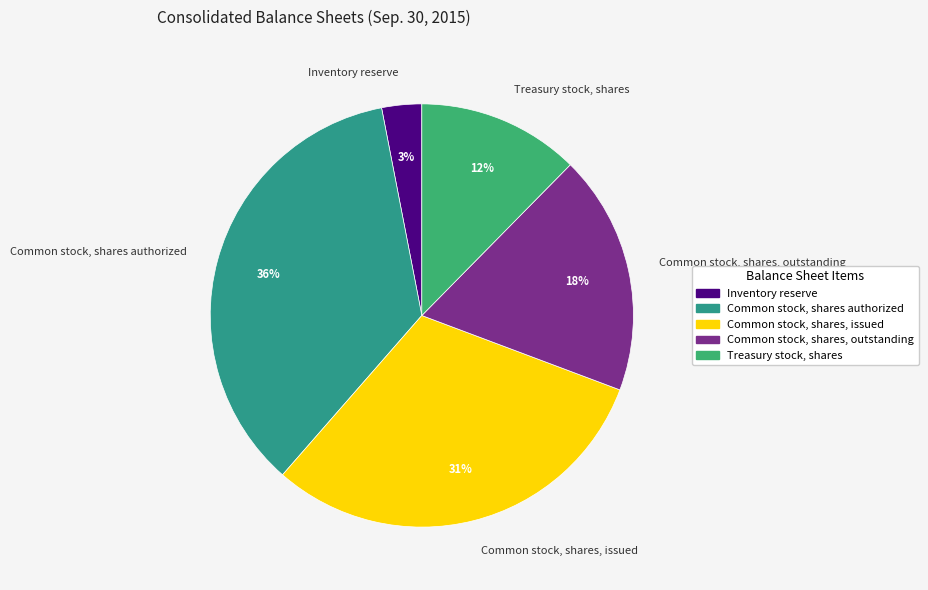

Is it true that Common stock, shares authorized is 45% of the pie?

False